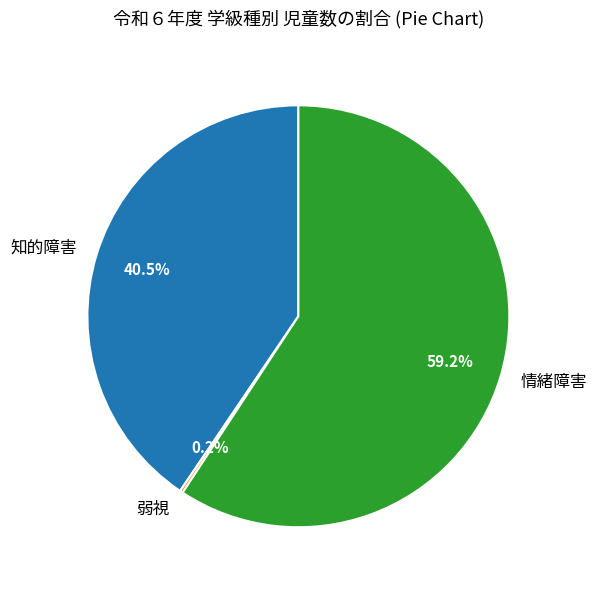

Combined, do 情緒障害 and 知的障害 account for over 50%?

Yes